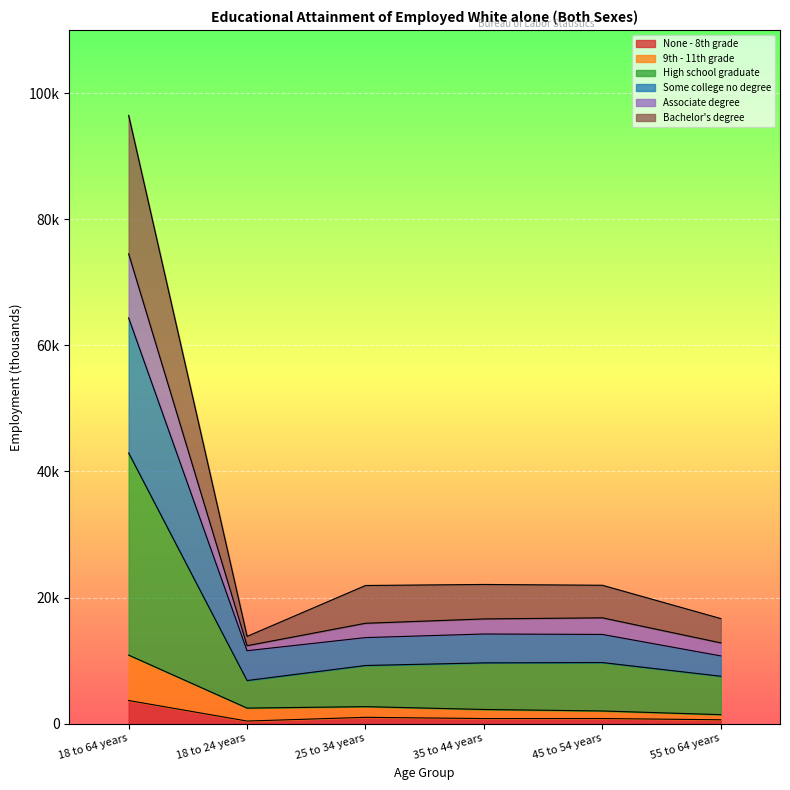

What is the label of the 5th point from the right?

18 to 24 years